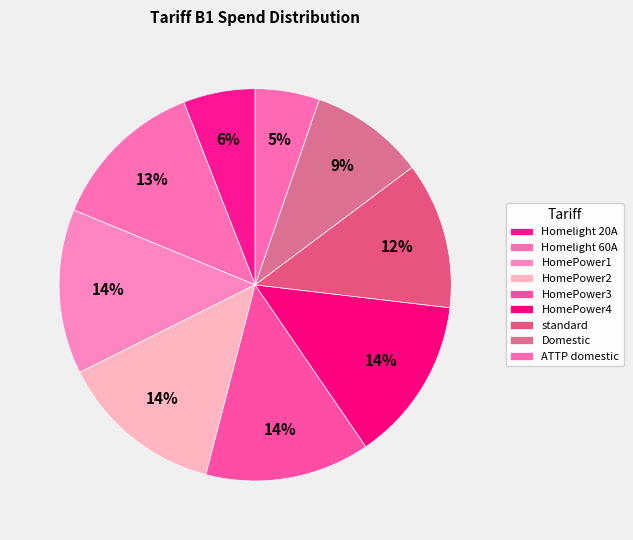

How many segments does this pie chart have?

9